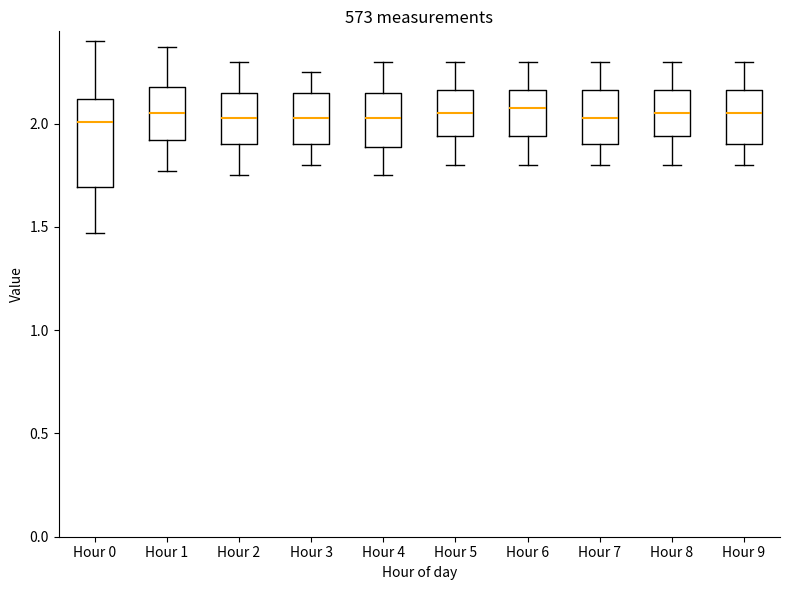

Reading left to right, transcribe this box plot: for each box, give where its median line is, the range the box spans, and where its two whiskers end, as read against the y-axis. The values are not printed on the chart, so give them approximately, as read against the axis.

Hour 0: median 2.00, box 1.70 to 2.10, whiskers 1.45 to 2.40
Hour 1: median 2.05, box 1.90 to 2.20, whiskers 1.75 to 2.35
Hour 2: median 2.05, box 1.90 to 2.15, whiskers 1.75 to 2.30
Hour 3: median 2.05, box 1.90 to 2.15, whiskers 1.80 to 2.25
Hour 4: median 2.05, box 1.90 to 2.15, whiskers 1.75 to 2.30
Hour 5: median 2.05, box 1.95 to 2.15, whiskers 1.80 to 2.30
Hour 6: median 2.10, box 1.95 to 2.15, whiskers 1.80 to 2.30
Hour 7: median 2.05, box 1.90 to 2.15, whiskers 1.80 to 2.30
Hour 8: median 2.05, box 1.95 to 2.15, whiskers 1.80 to 2.30
Hour 9: median 2.05, box 1.90 to 2.15, whiskers 1.80 to 2.30